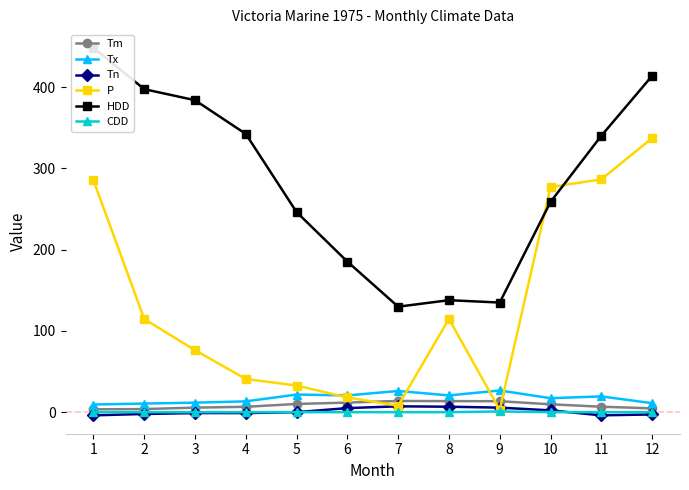

What is the value of the Tm point at the 3rd from the left?

5.6